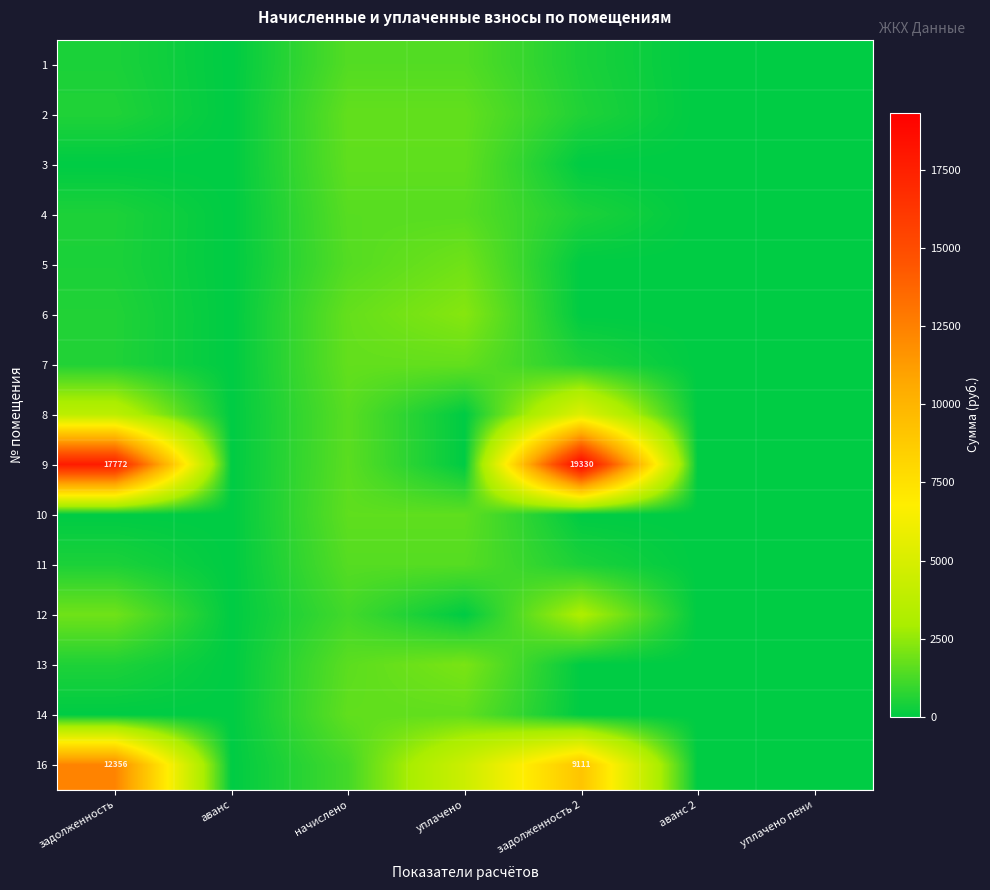

Is the value of 5 at аванс 2 greater than the value of 9 at аванс?

No